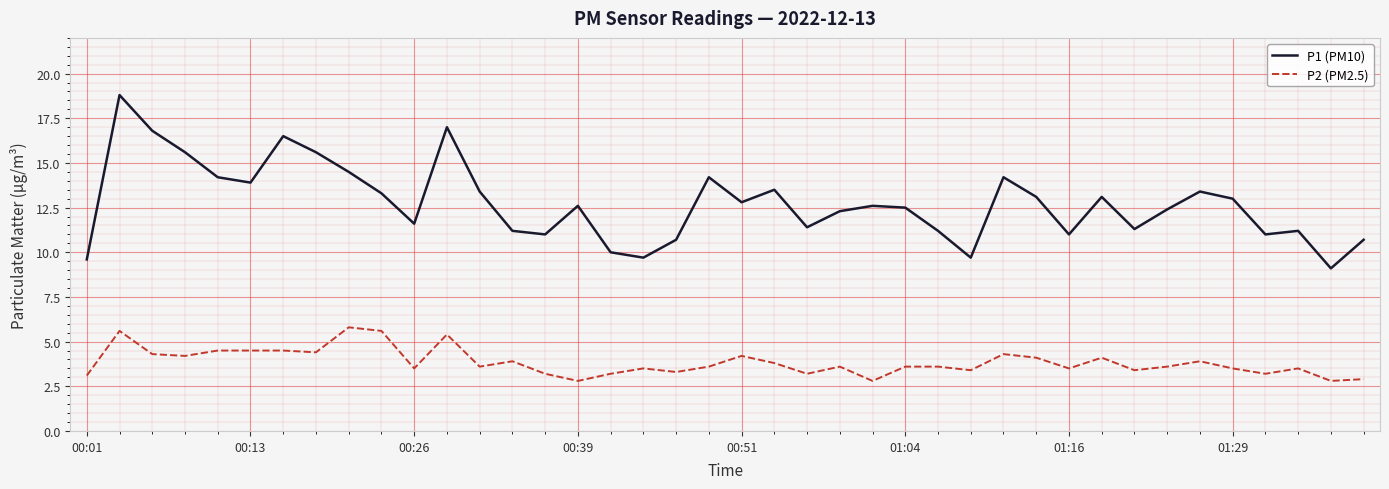

True or false: P2 (PM2.5) has more than 0 points higher than both neighbors.

True